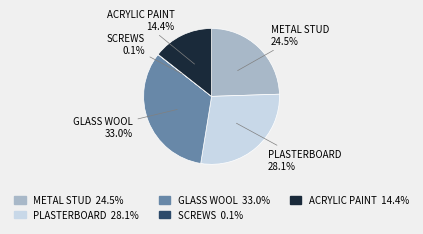

Is there a majority slice in this chart?

No